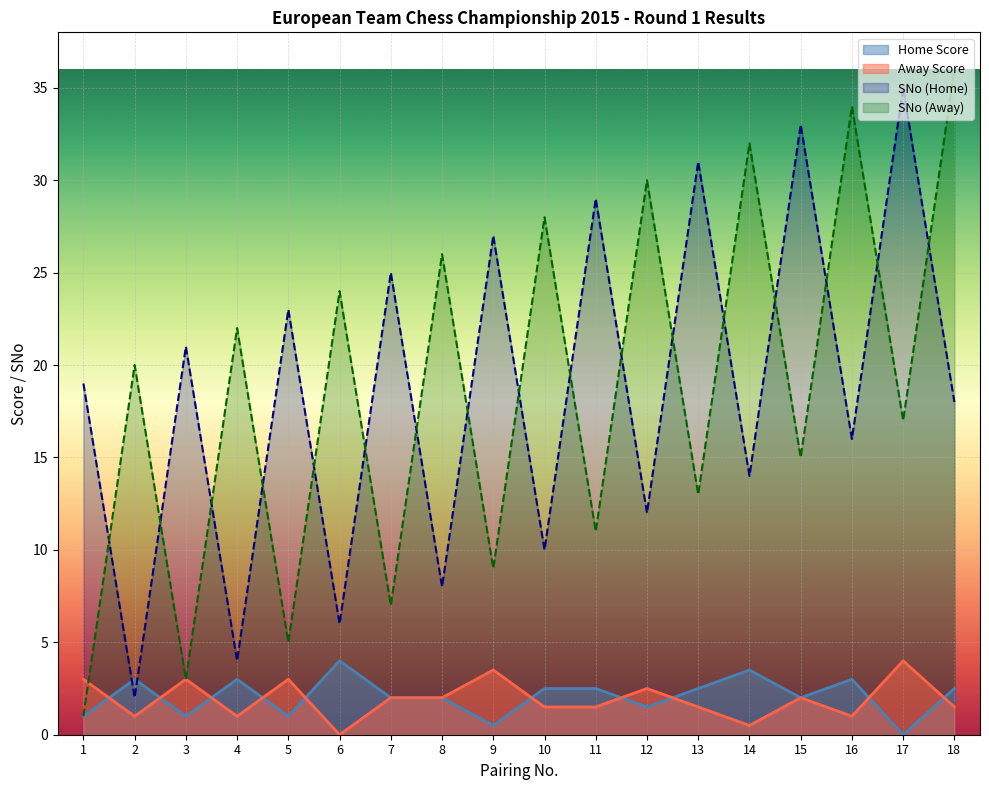

What is the difference between the highest and lowest values at 2?

19.0